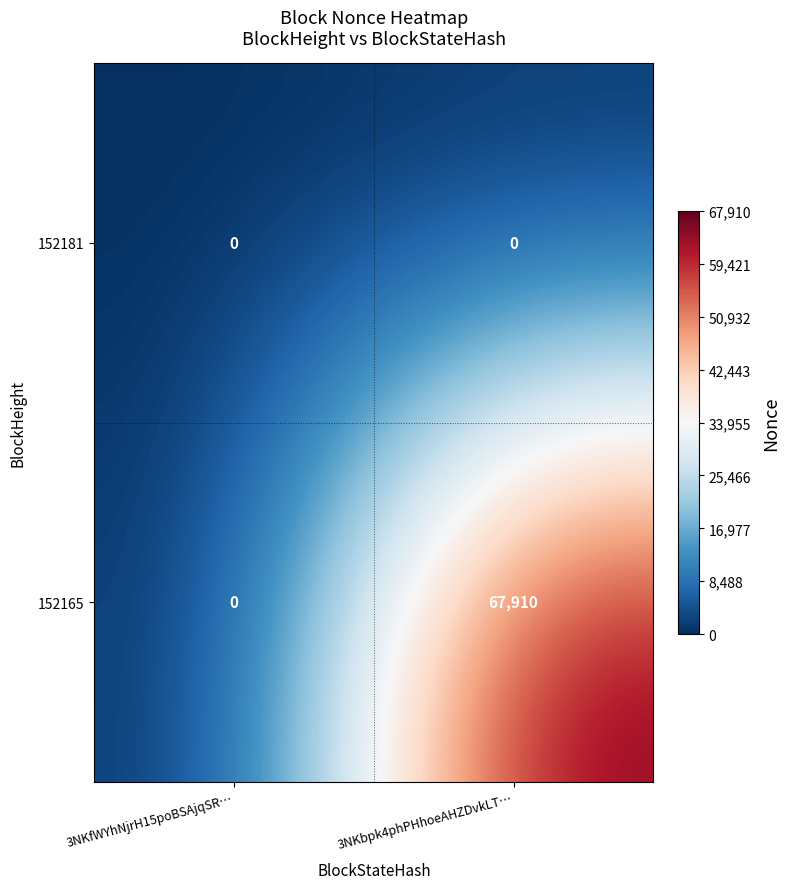

At how many categories does at least one series exceed 34569?

1